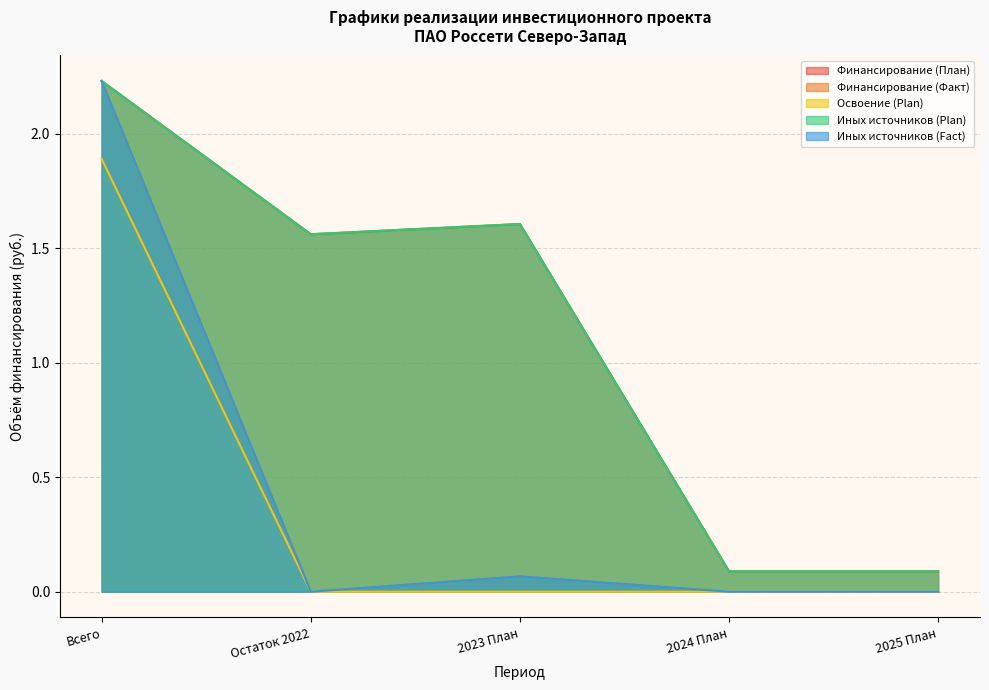

What is the label of the 1st point from the left?

Всего